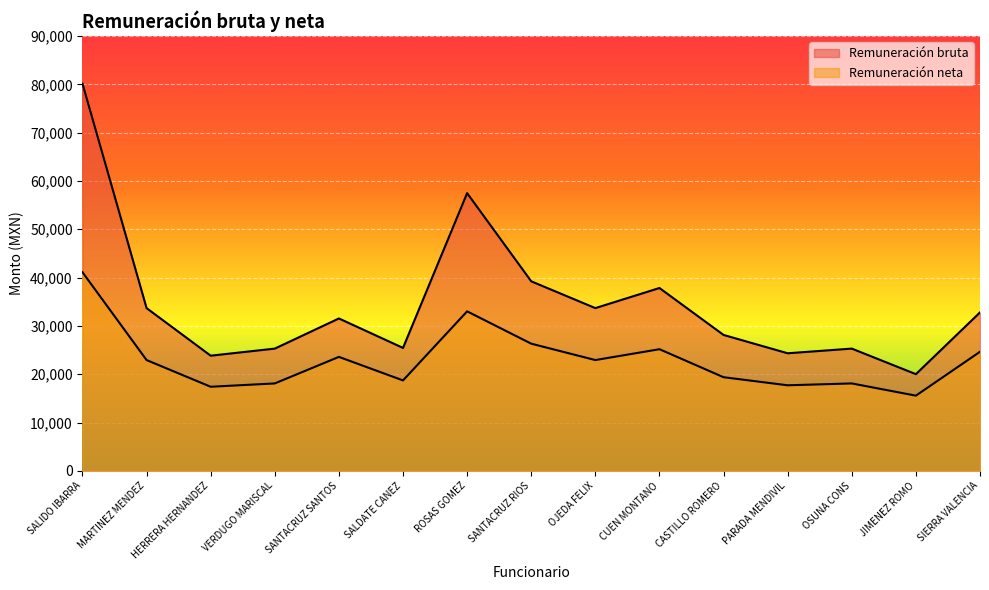

True or false: Remuneración bruta and Remuneración neta intersect in this chart.

False